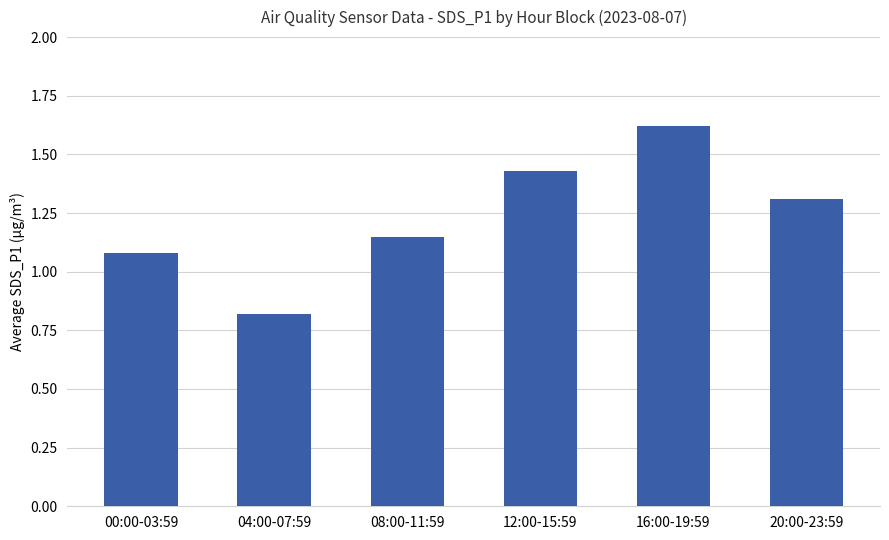

The value at 04:00-07:59 is 1.3. True or false?

False